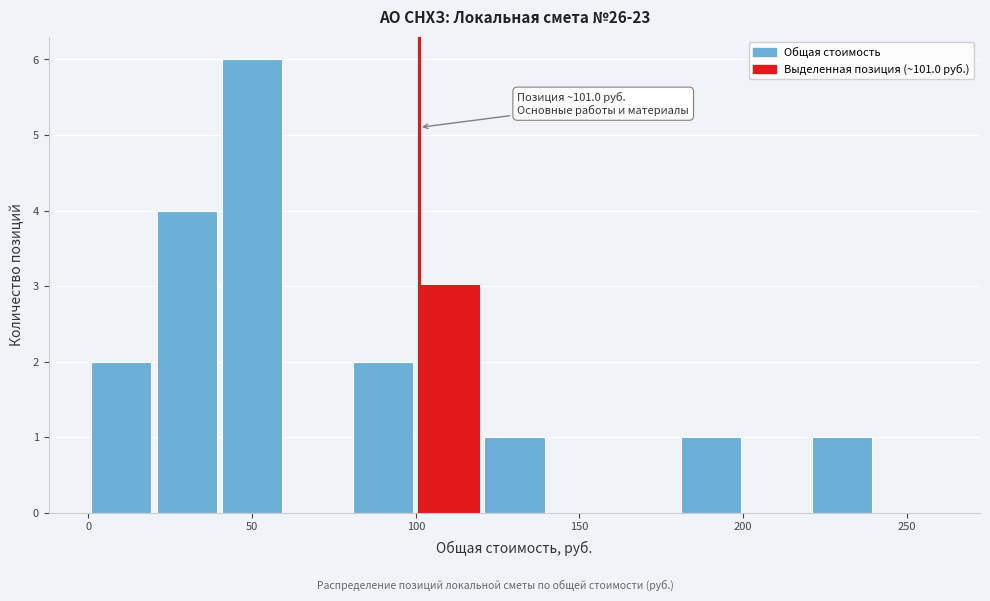

Which range on the x-axis has the tallest bar?

40 to 60